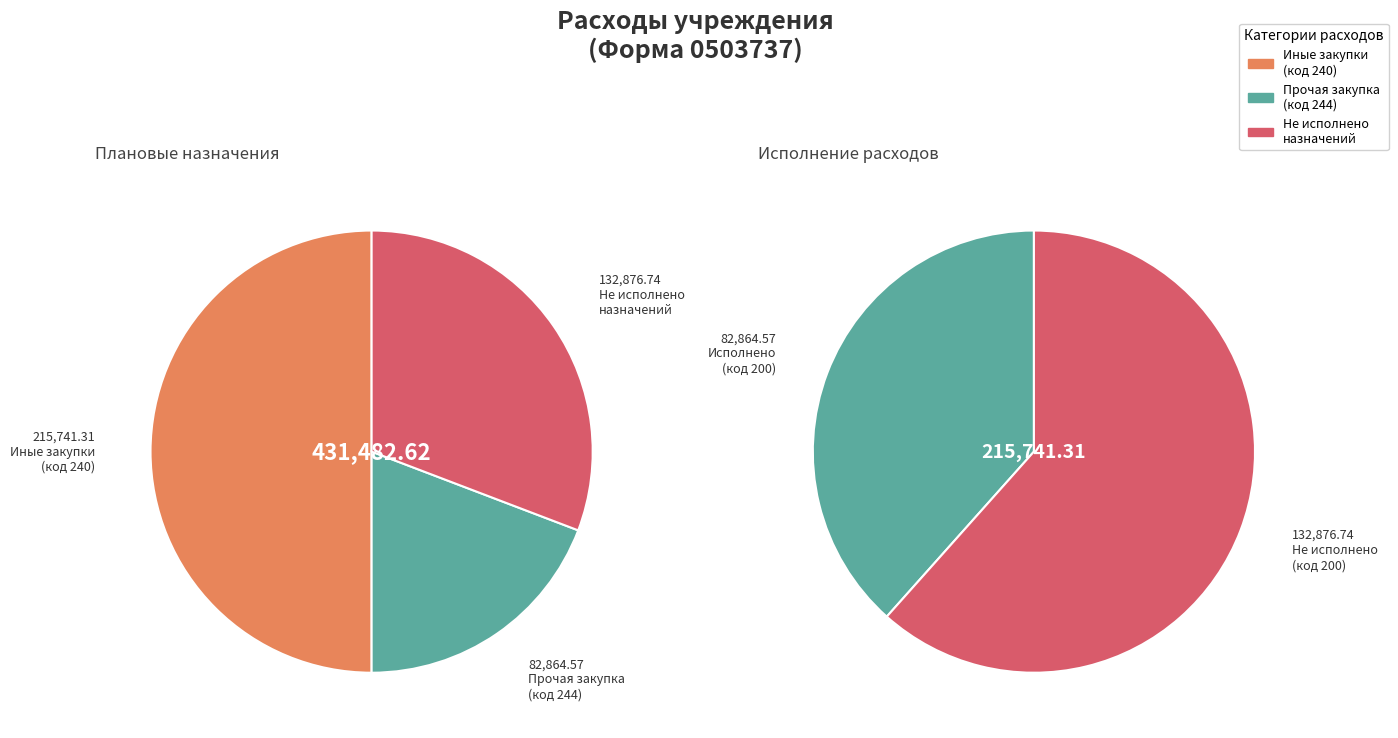

Rank the categories by value from lowest to highest.

Прочая закупка товаров, работ и услуг, Не исполнено плановых назначений, Иные закупки товаров, работ и услуг